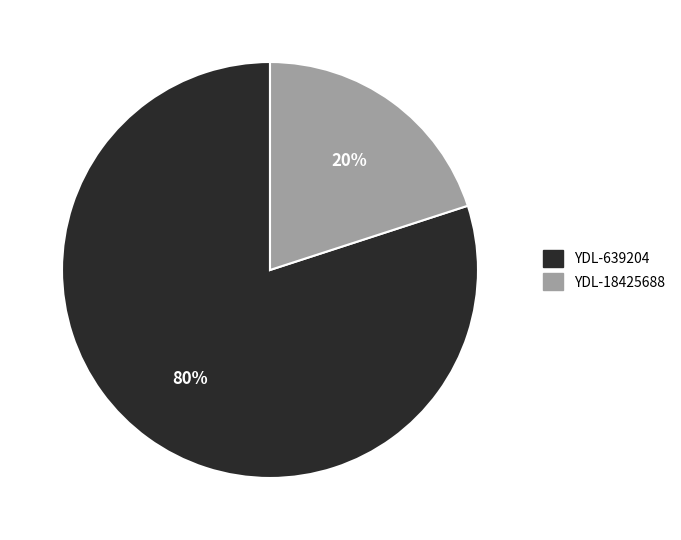

The YDL-639204 slice represents 70% of the pie. True or false?

False